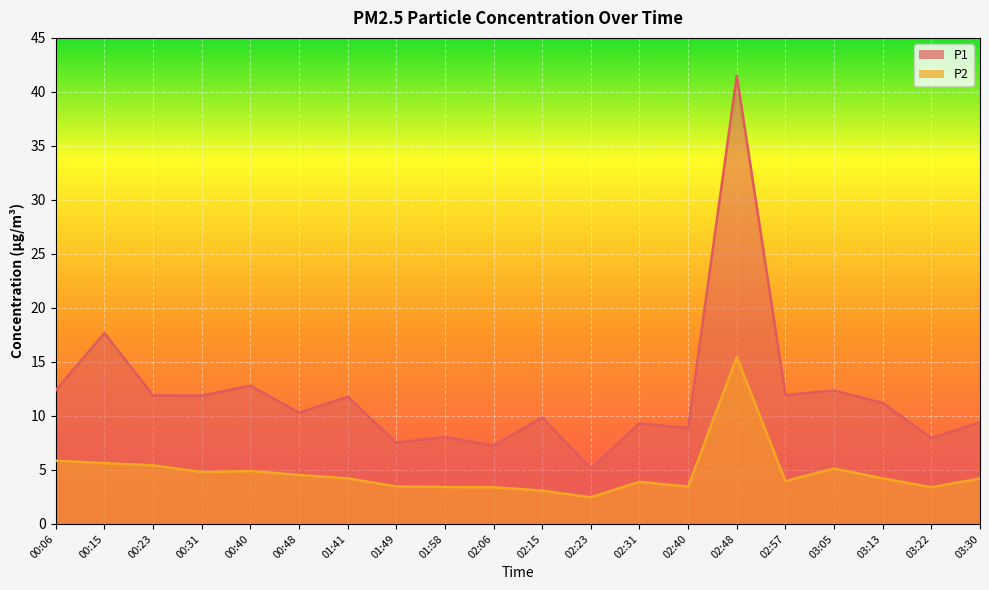

What position from the right is 03:05?

4